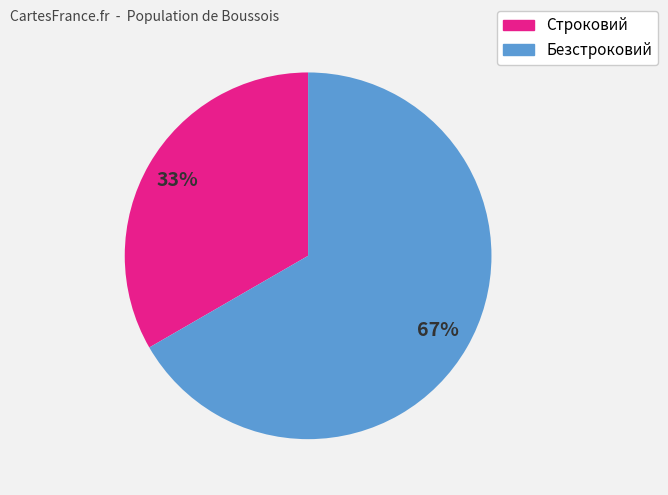

Do Строковий and Безстроковий together represent more than half of the pie?

Yes